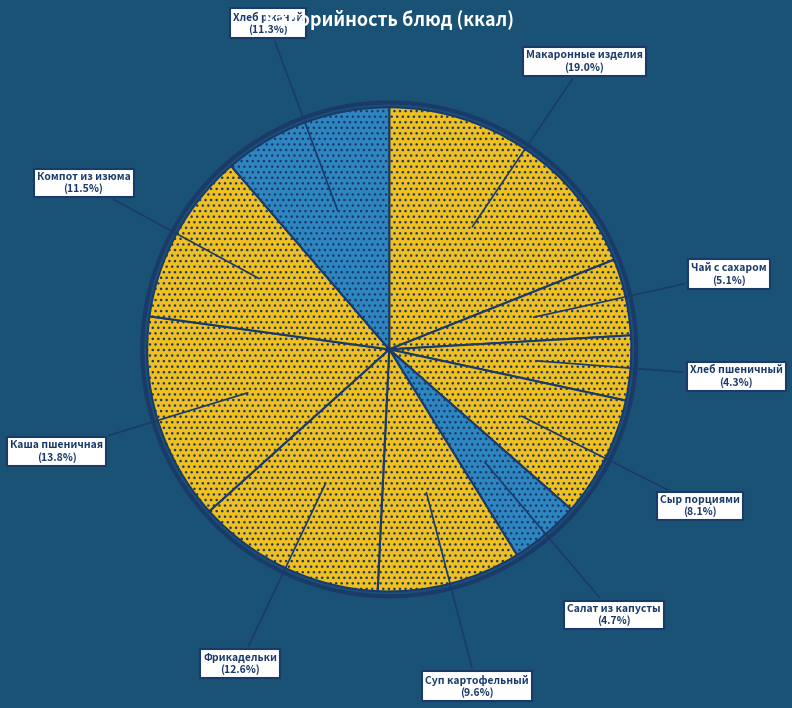

To the nearest percent, what is the difference between the largest and smallest slice percentages?

15%